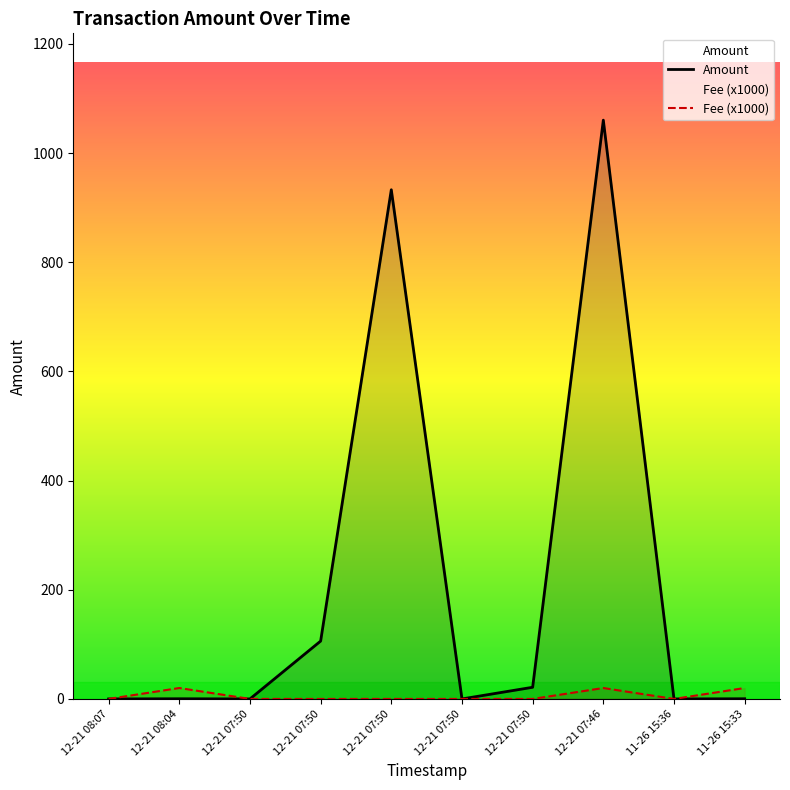

What is the difference between the highest and lowest values at 11-26 15:33?

19.7